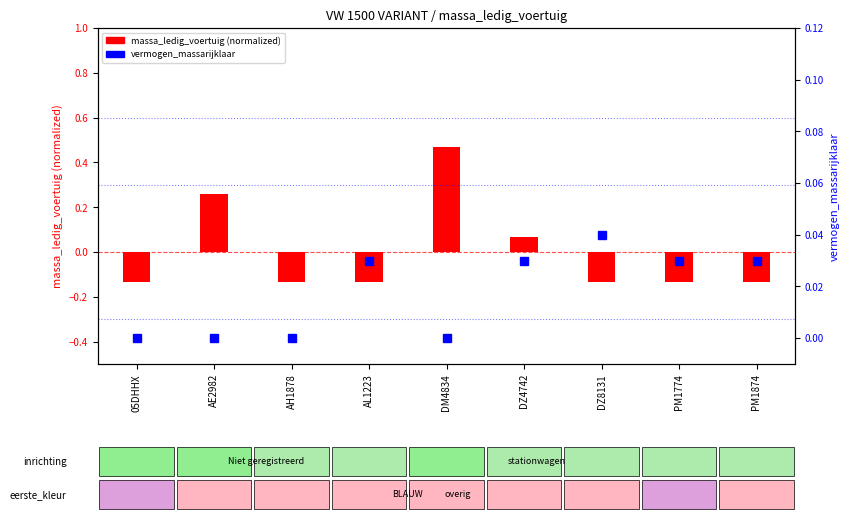

Does the chart contain any negative values?

Yes